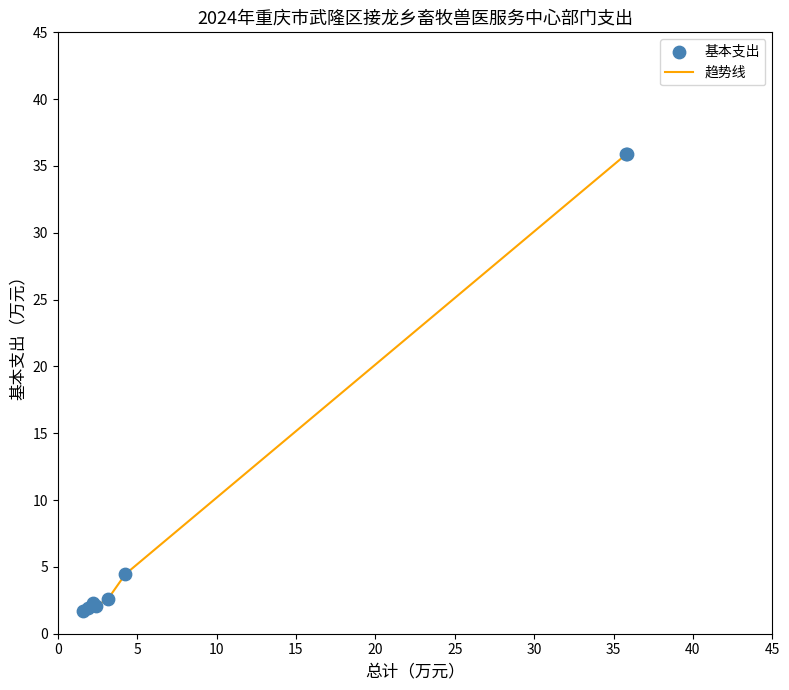

What is the greatest value displayed?

35.9